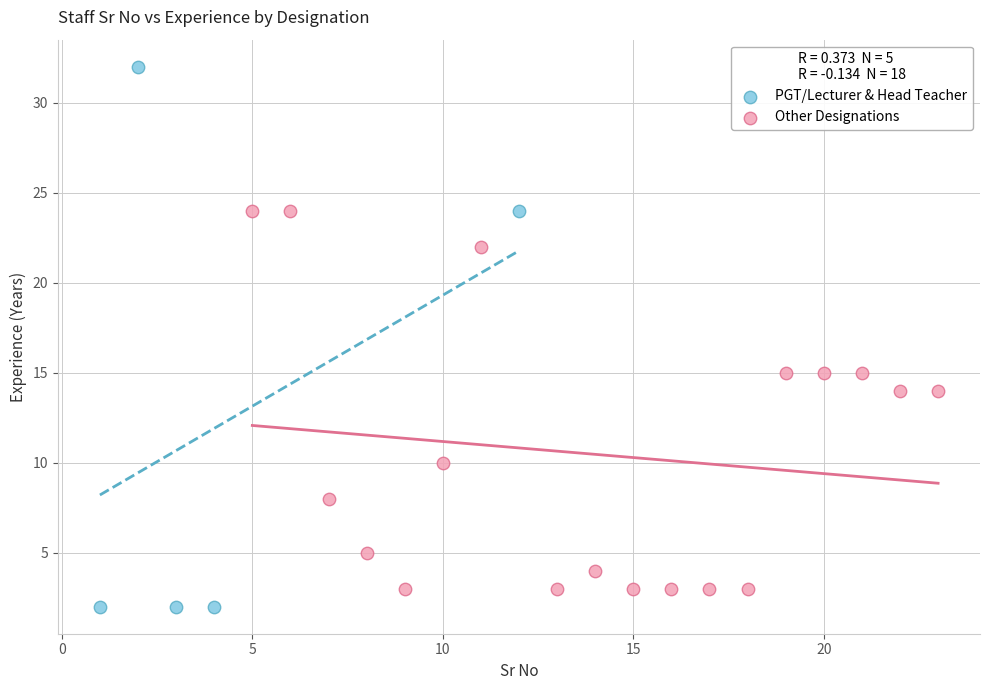

Which series reaches the minimum Y coordinate?

PGT/Lecturer & Head Teacher